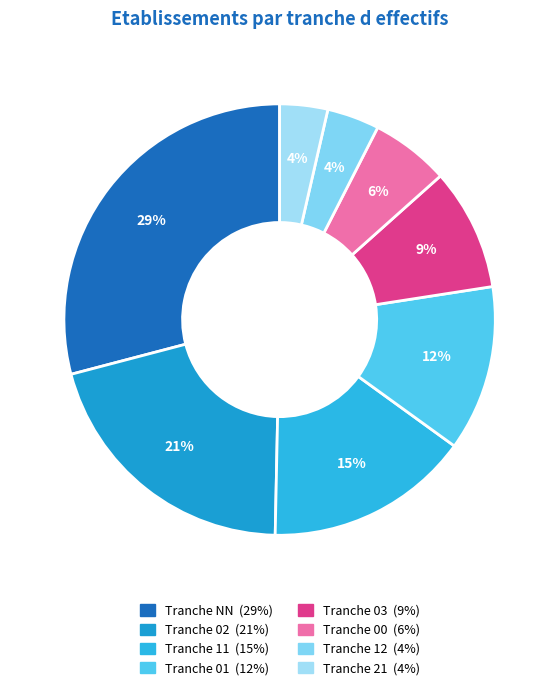

How many slices are in this pie chart?

8